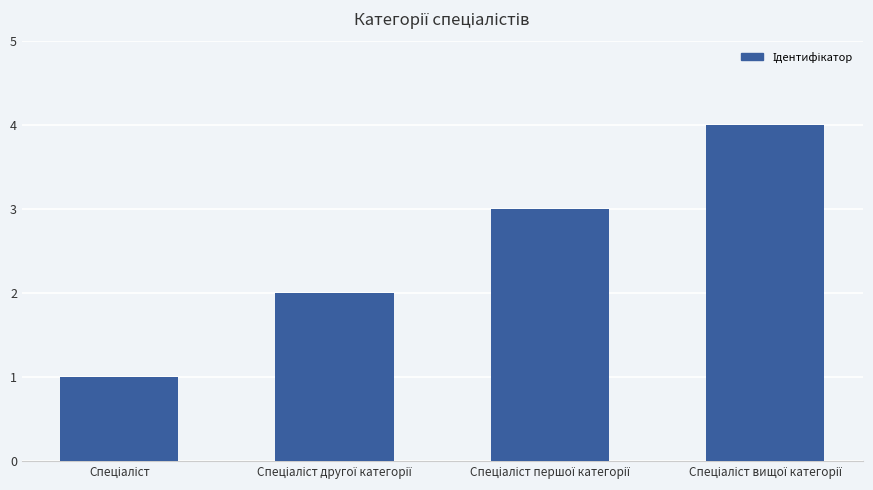

What is the difference between the maximum and minimum values?

3